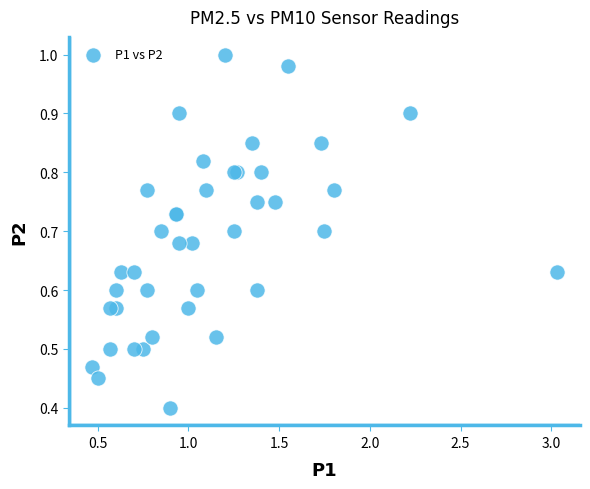

What Y value in the scatter plot is closest to 0?

0.4